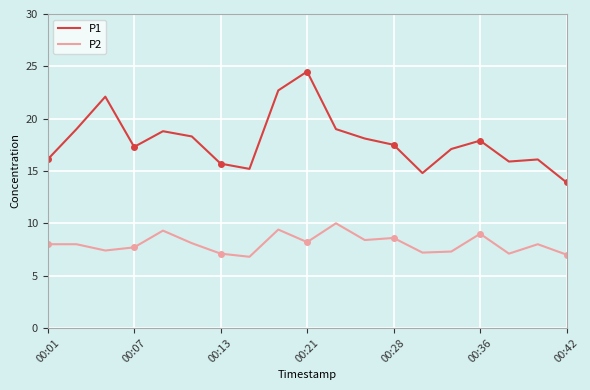

True or false: P1 and P2 intersect in this chart.

False